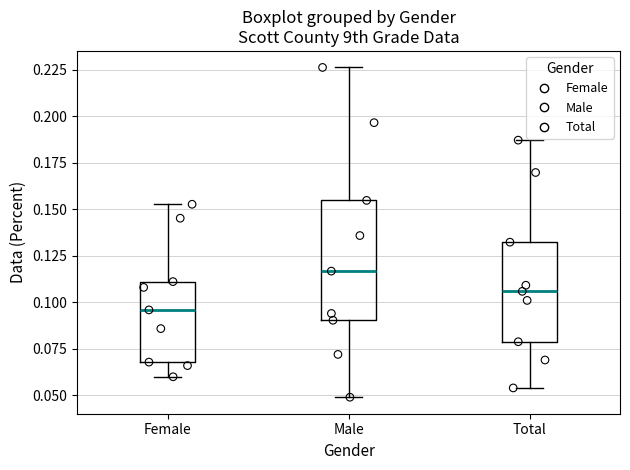

Where does the median line of the box for Female sit on the y-axis? The values are not printed on the chart, so give them approximately, as read against the axis.

0.095